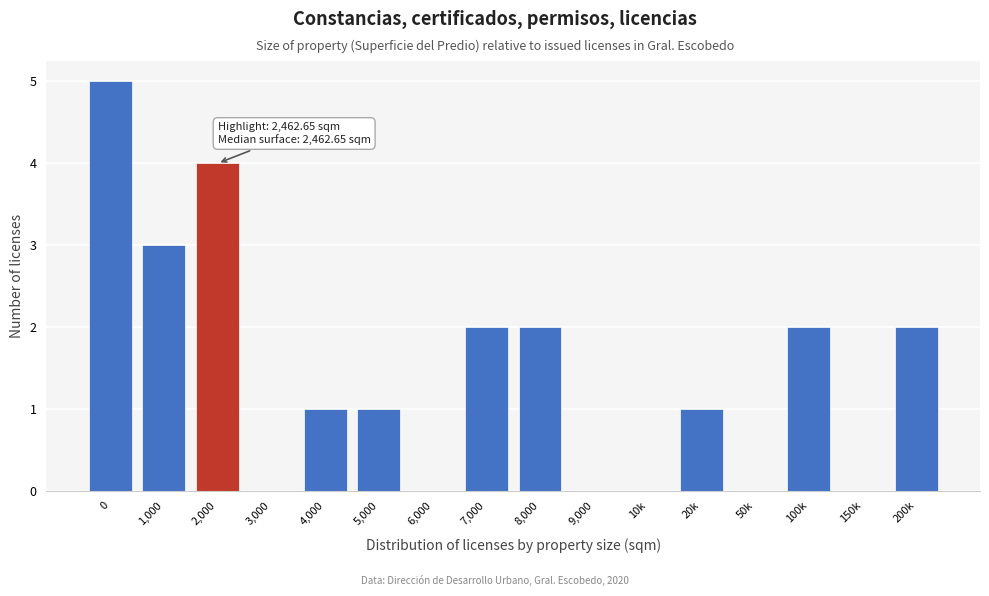

Reading left to right, extract all data points from this chart.

0=5	1,000=3	2,000=4	3,000=0	4,000=1	5,000=1	6,000=0	7,000=2	8,000=2	9,000=0	10k=0	20k=1	50k=0	100k=2	150k=0	200k=2